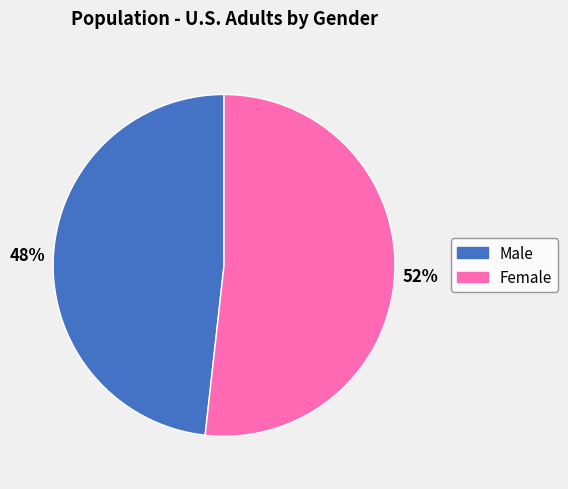

To the nearest percent, what is the combined percentage of Male and Female?

100%